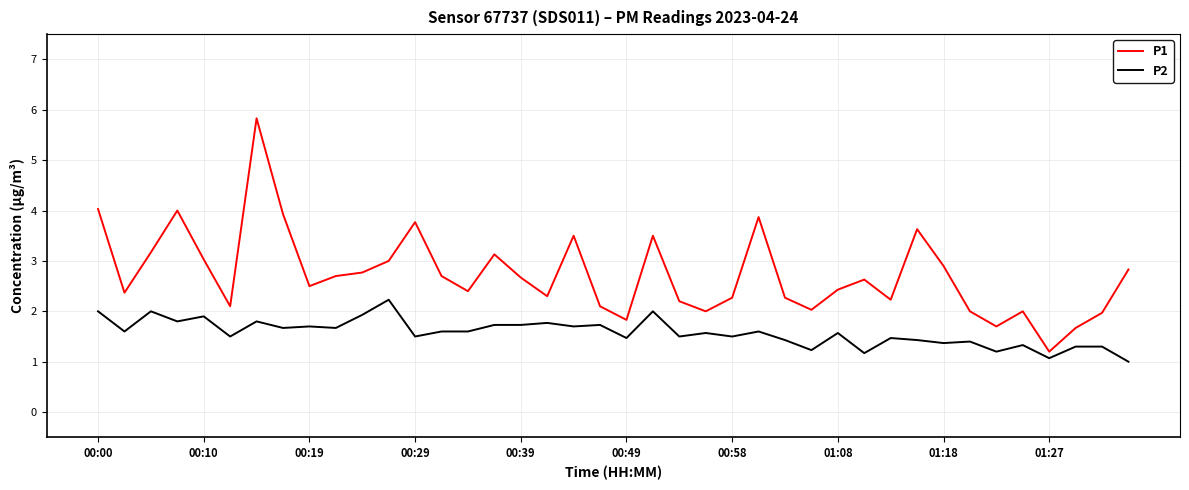

What is the maximum value for P2?

2.2